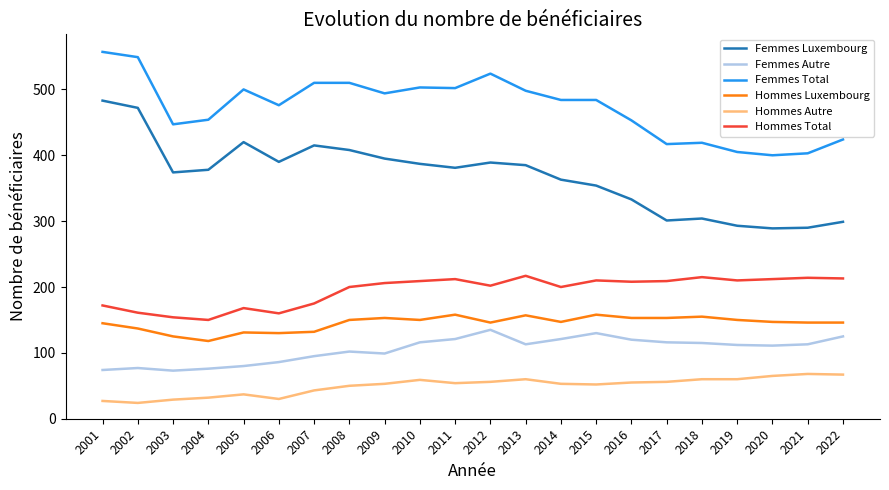

What is the average value of the Femmes Autre series?

105